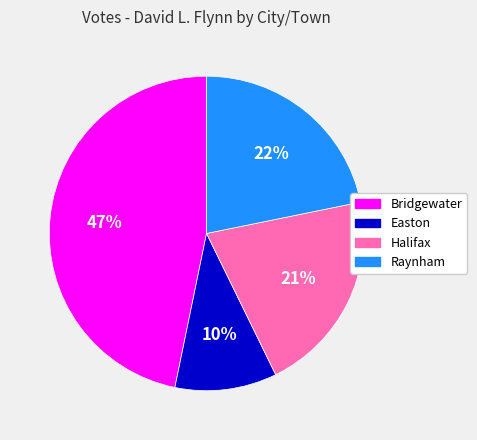

What percentage is the Raynham slice, to the nearest percent?

22%